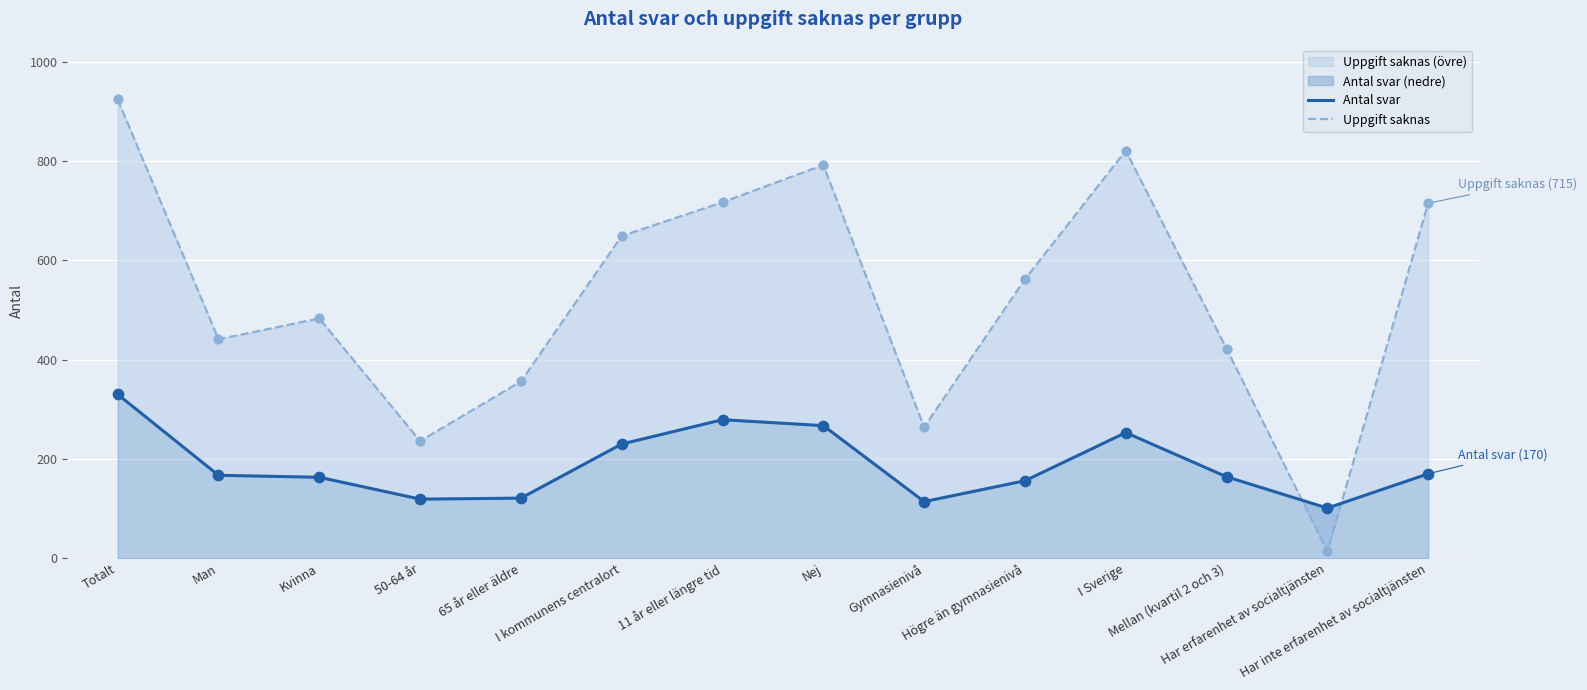

At how many categories does at least one series exceed 563?

6